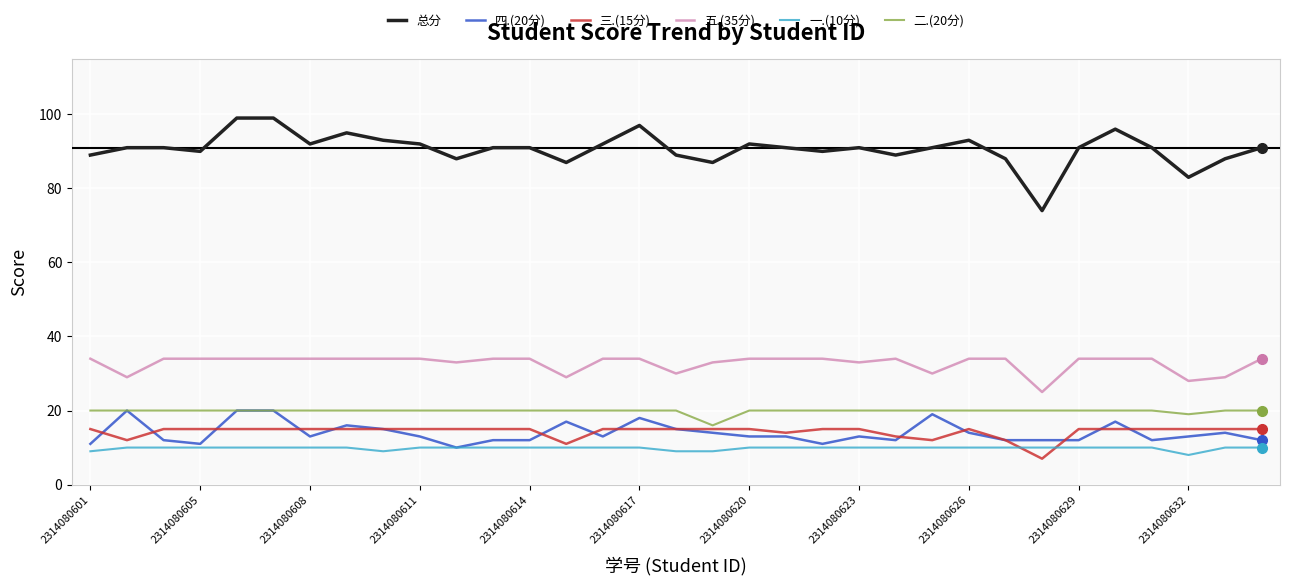

True or false: 五.(35分) and 四.(20分) intersect in this chart.

False